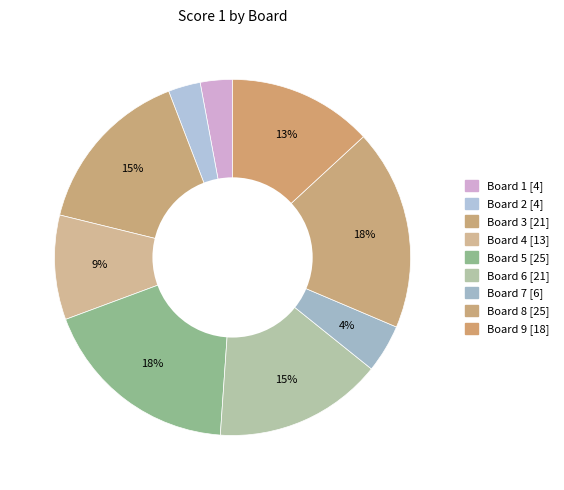

To the nearest percent, what is the combined percentage of Board 8 and Board 3?

34%